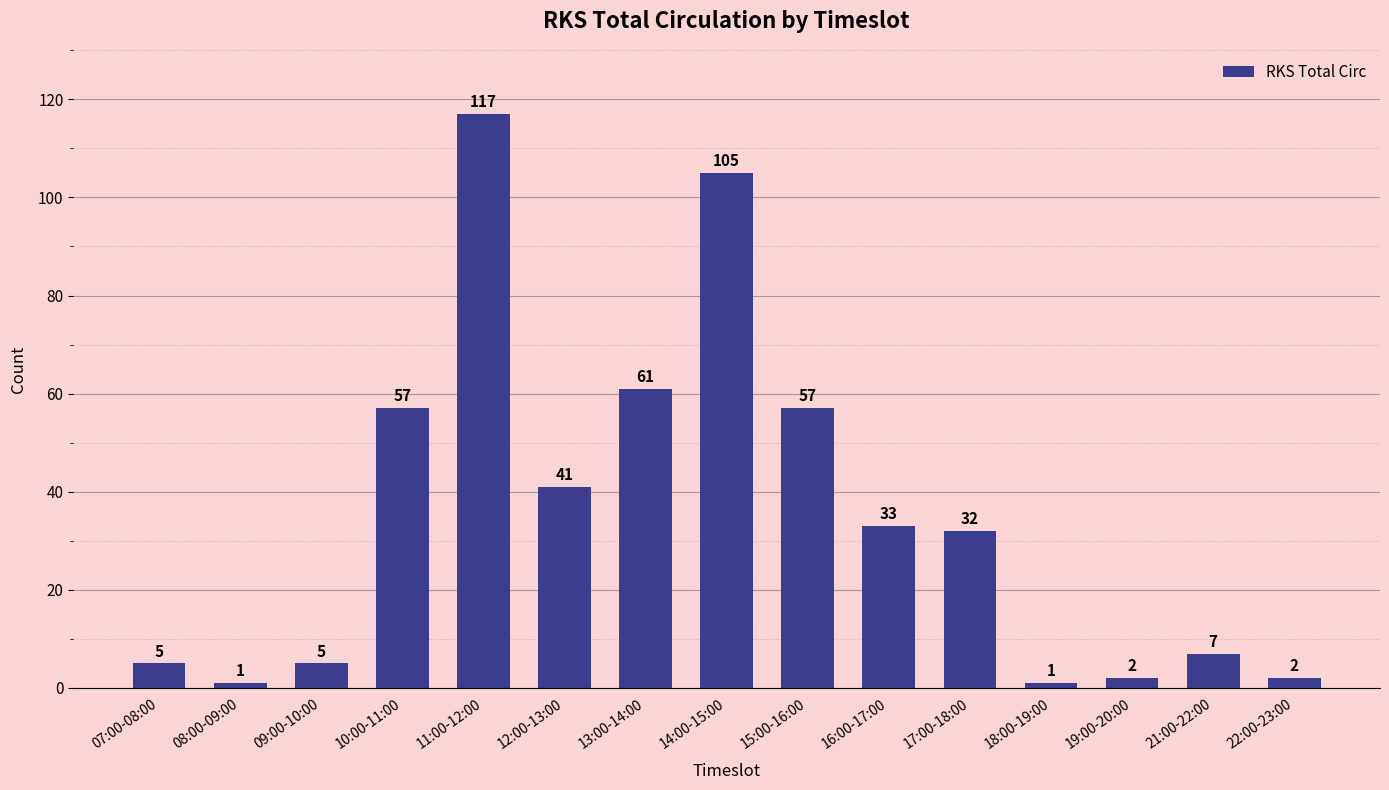

The value at 09:00-10:00 is 1. True or false?

False